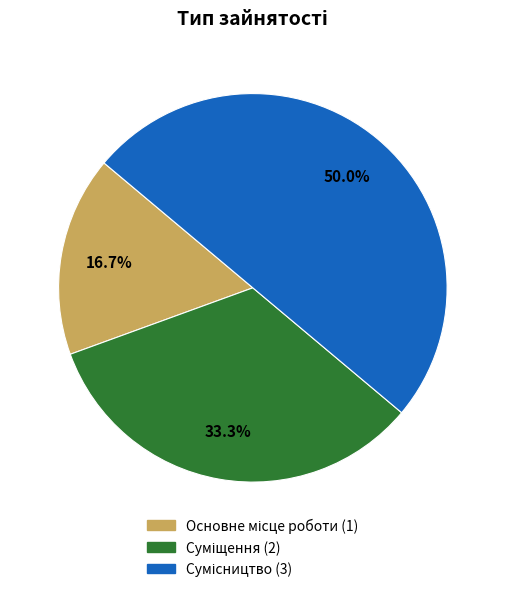

Is there any slice that represents more than half of the pie?

No